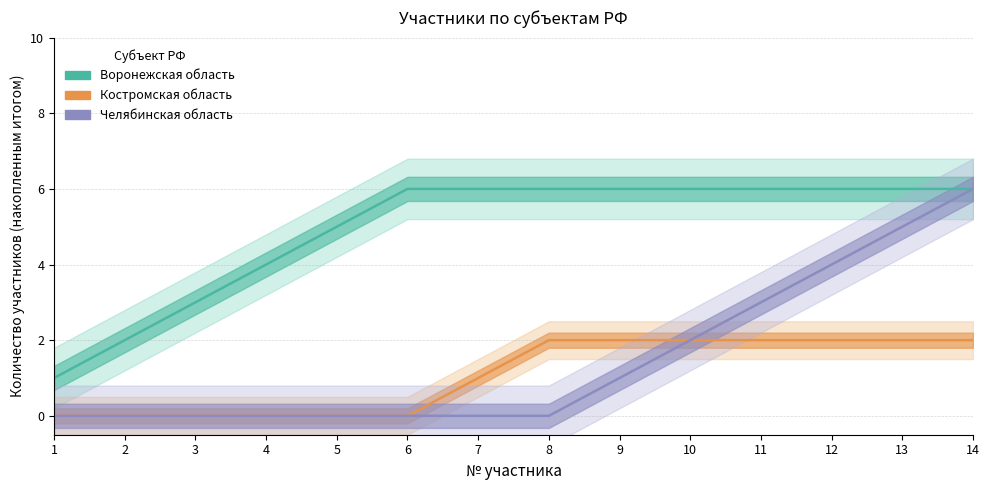

Which series has the widest spread of values?

Челябинская область